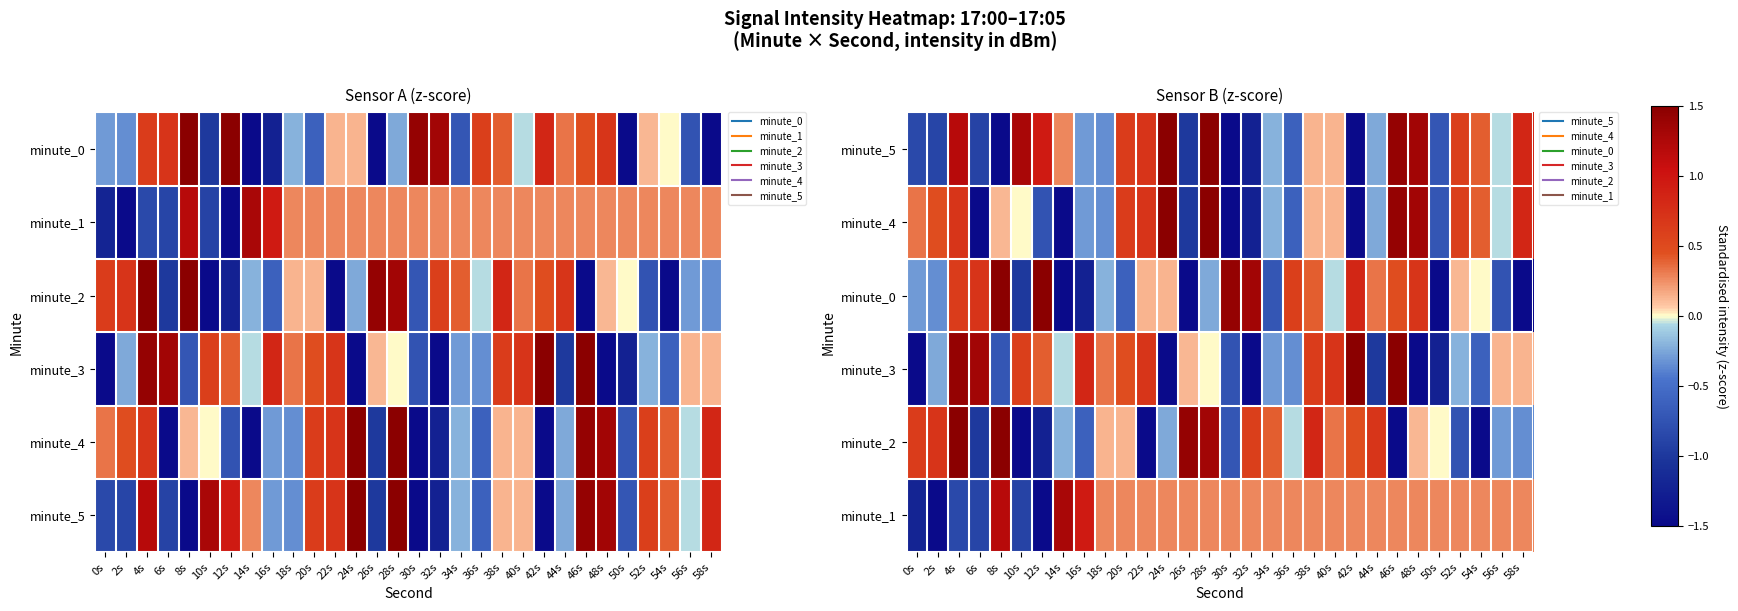

Between 0s and 48s, which series saw the biggest shift?

minute_5